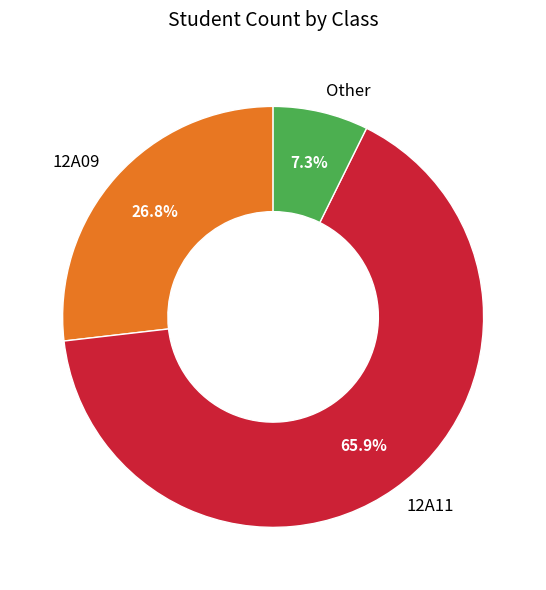

Count the number of slices in the pie.

3